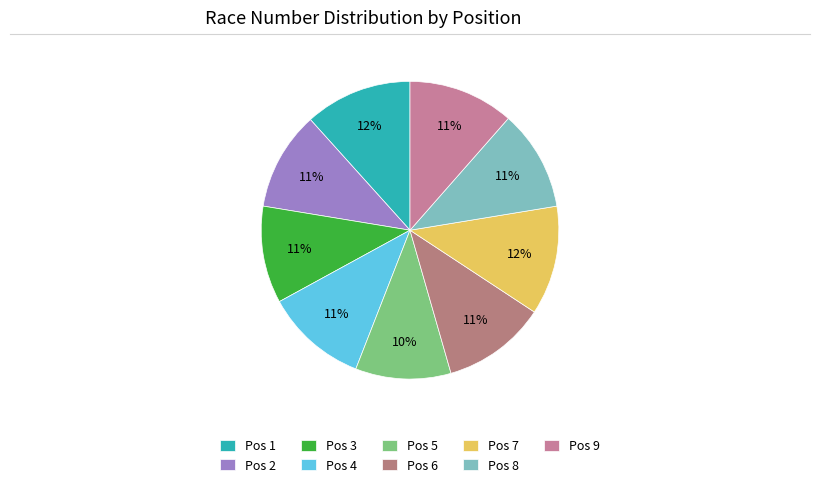

Which category has the smallest portion of the pie?

Pos 5